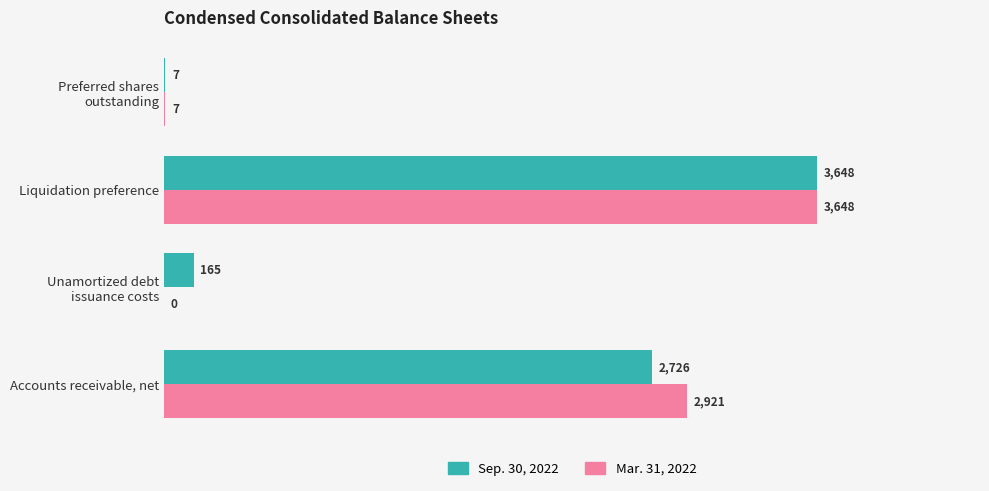

What is the maximum value shown in the chart?

3648